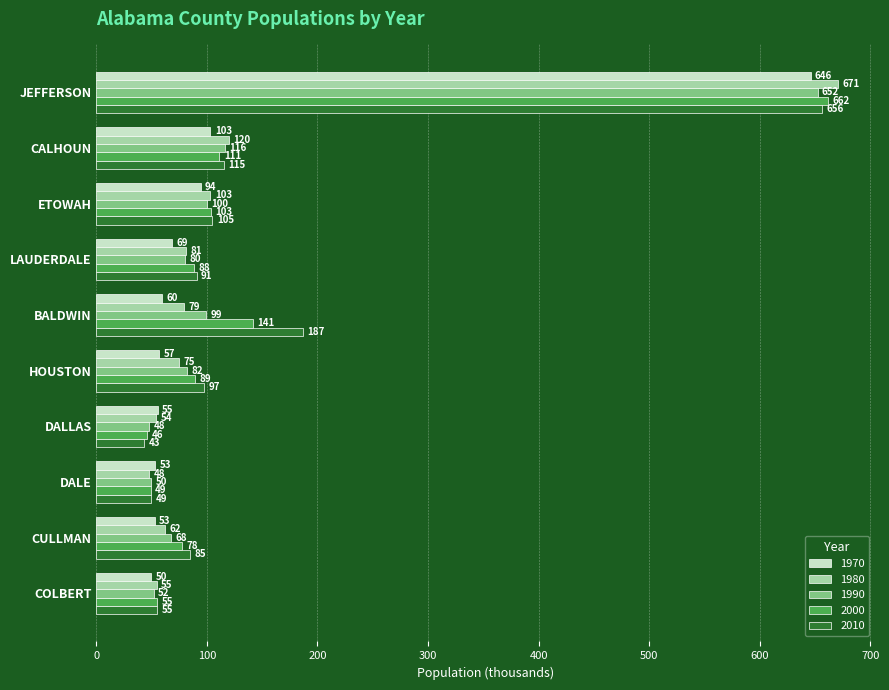

What is the sum of all 2010 values?

1483.5